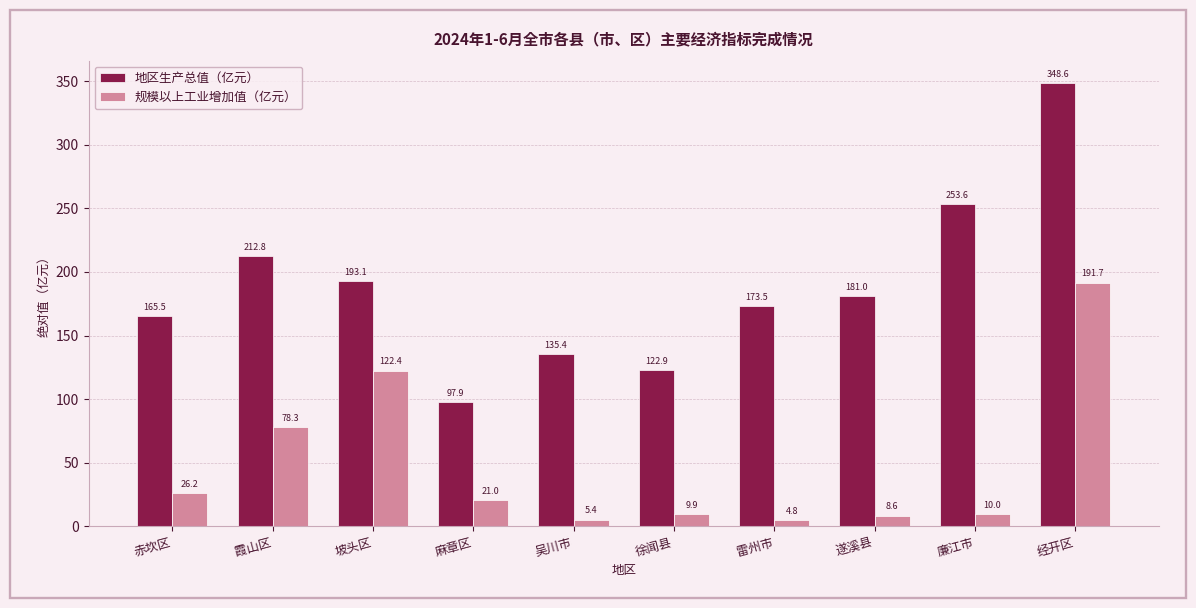

At how many categories does at least one series exceed 311?

1